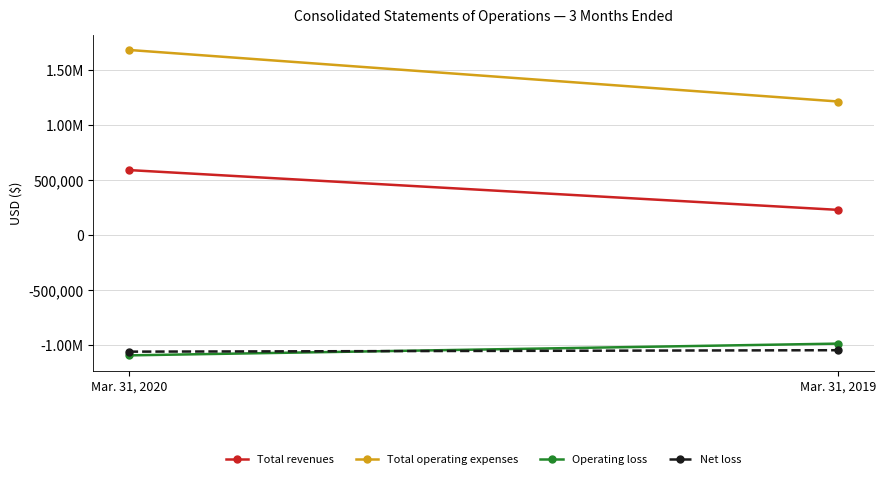

At Mar. 31, 2020, list the series in order from smallest to largest.

Operating loss, Net loss, Total revenues, Total operating expenses